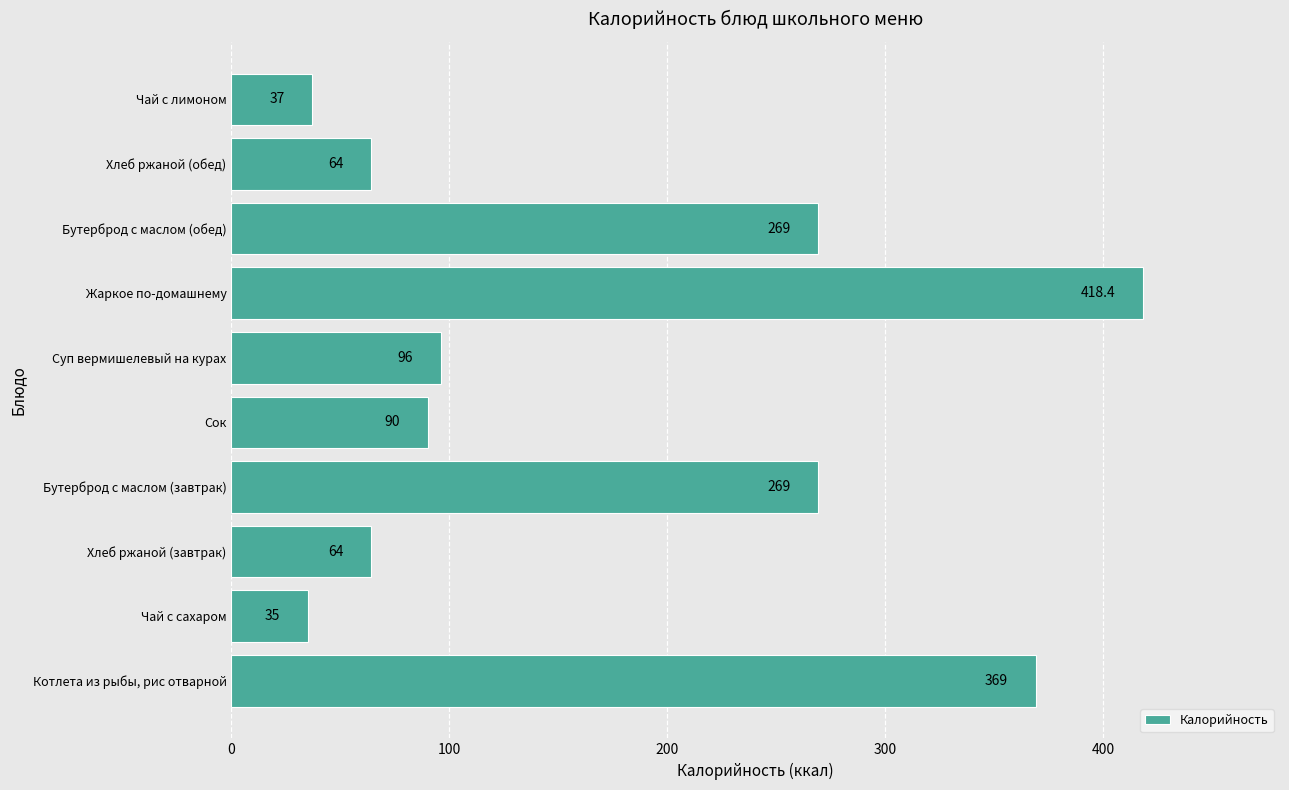

Which category has the lowest value across all series?

Чай с сахаром